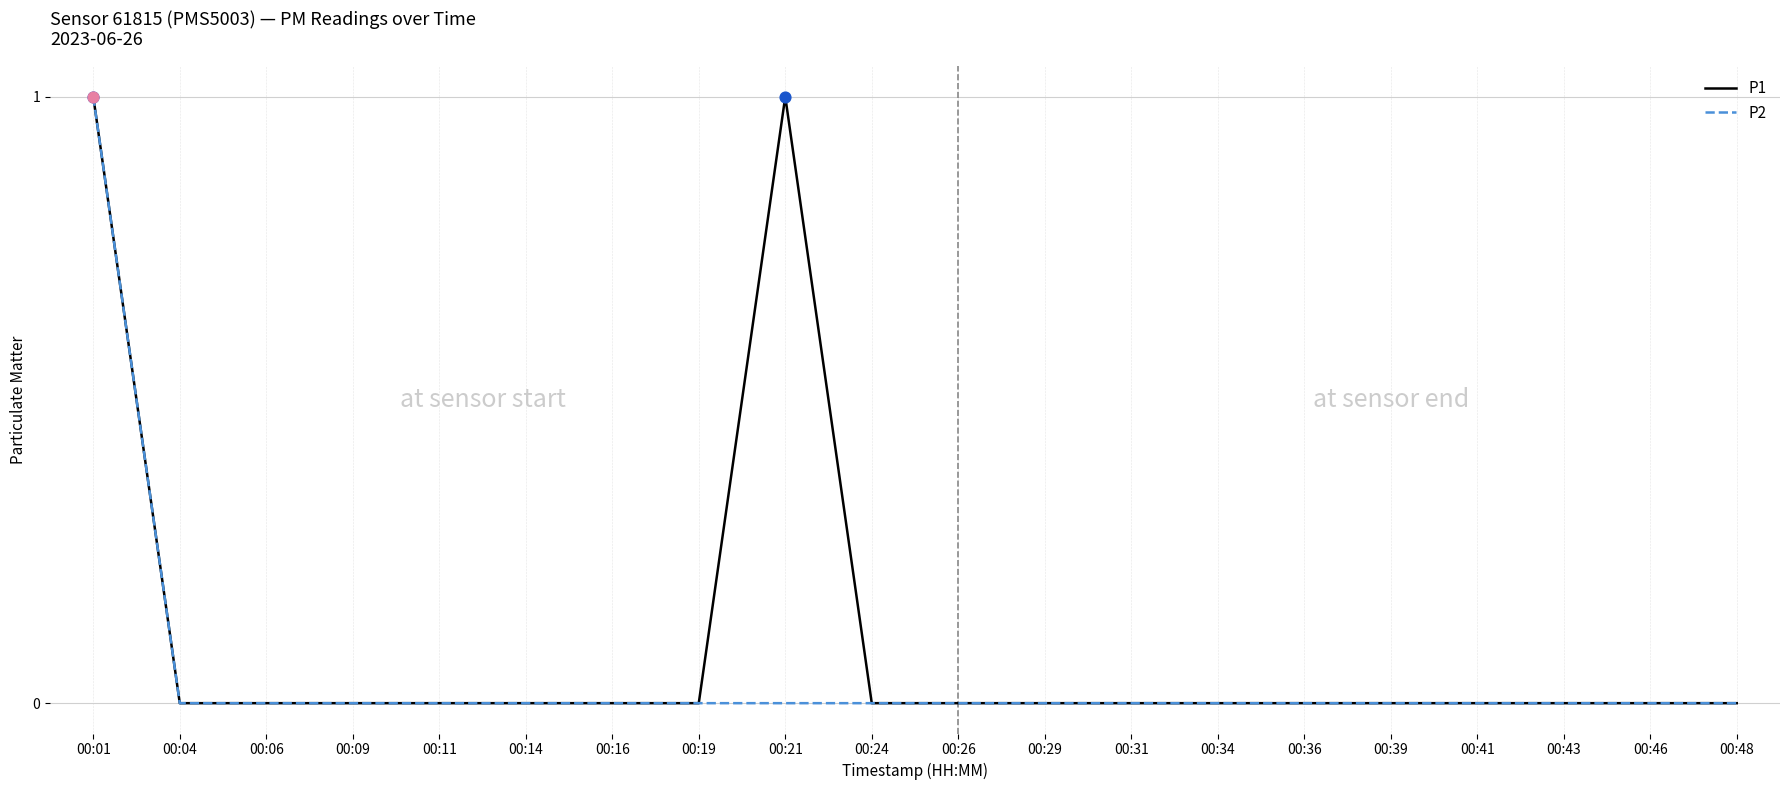

At which category is the sum across all series the highest?

00:01